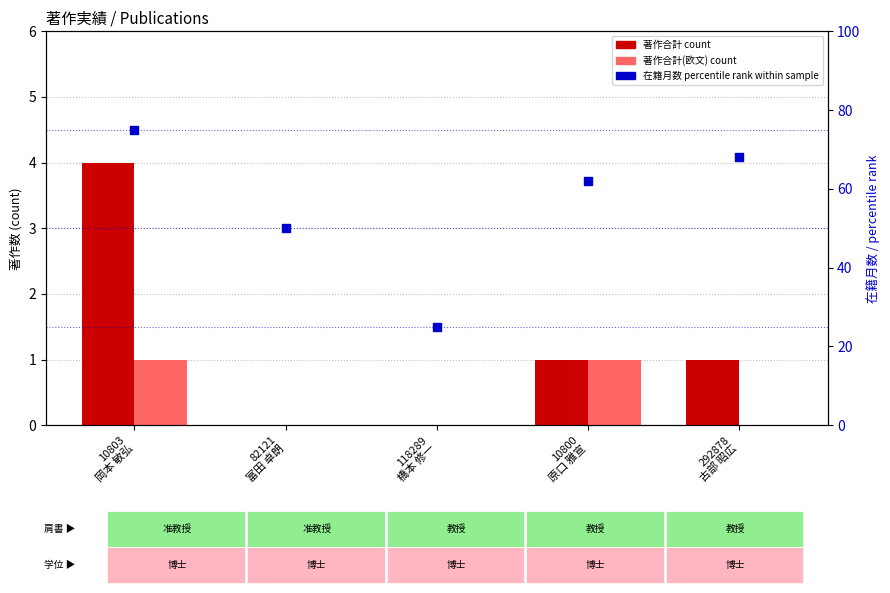

Which series reaches the minimum Y coordinate?

著作合計